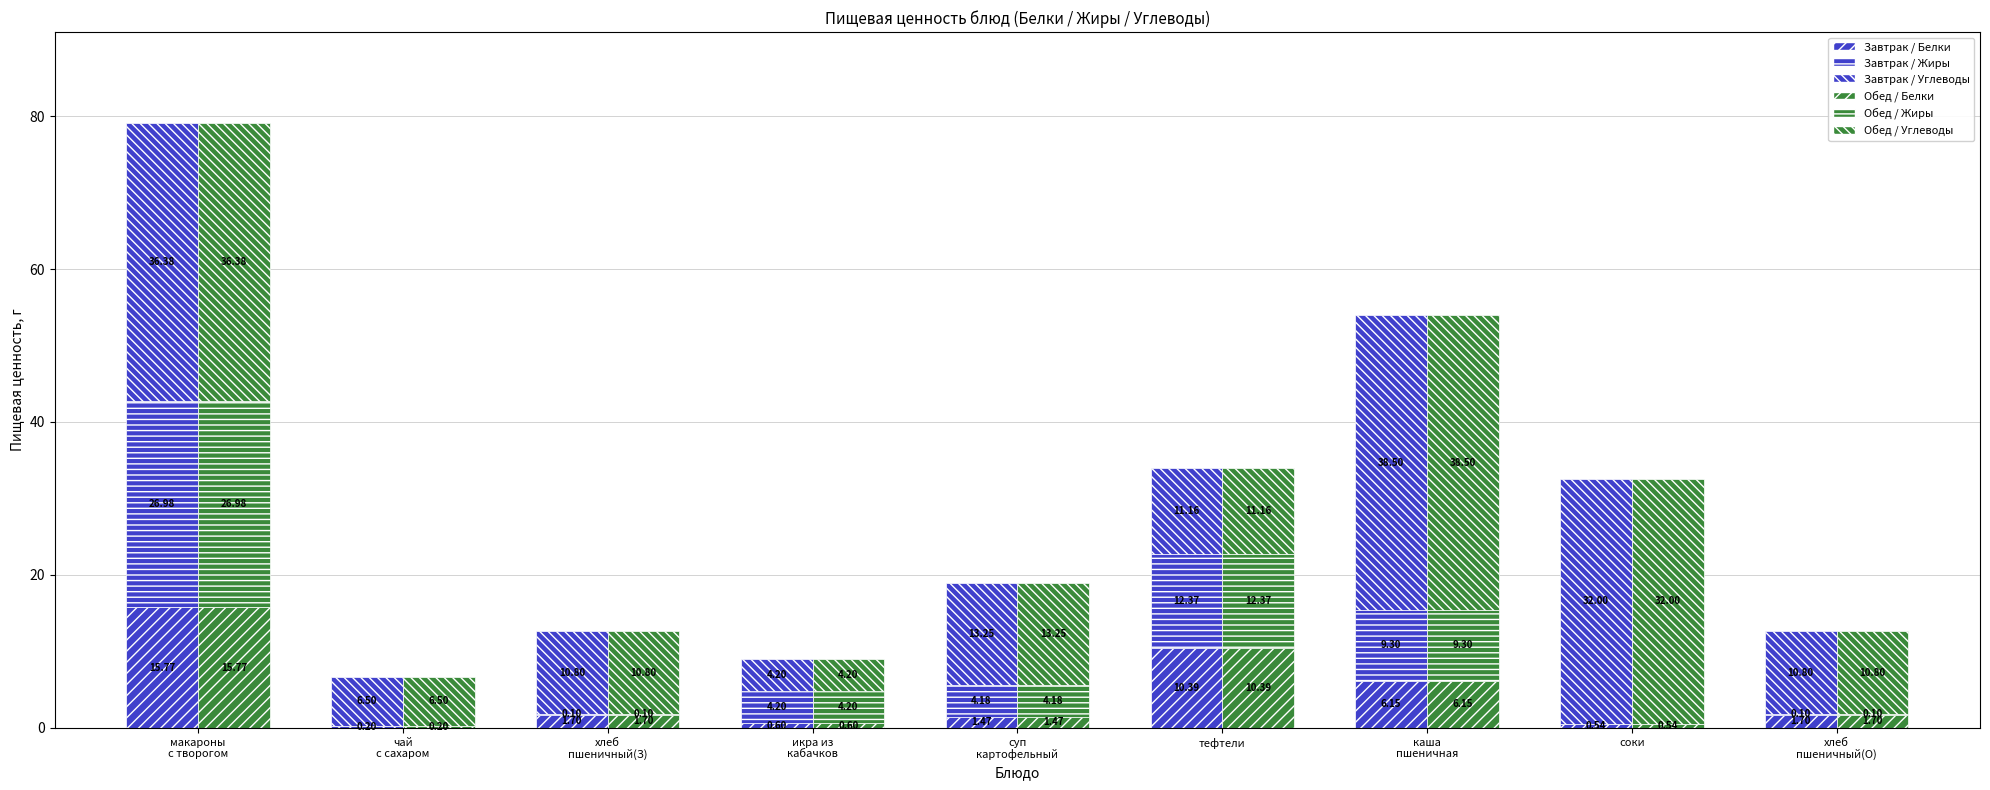

Between икра из
кабачков and чай
с сахаром, which is larger?

икра из
кабачков